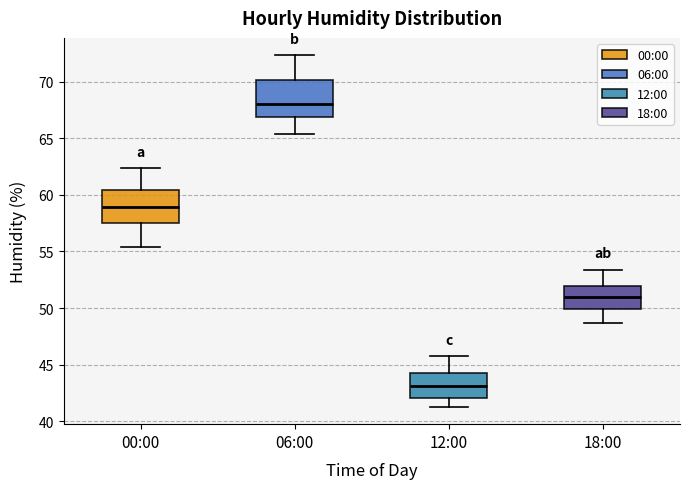

Reading left to right, read every box against the y-axis: the position of its median line, the range the box covers, and the ends of its whiskers. The values are not printed on the chart, so give them approximately, as read against the axis.

00:00: median 59.0, box 57.5 to 60.5, whiskers 55.5 to 62.5
06:00: median 68.0, box 67.0 to 70.0, whiskers 65.5 to 72.5
12:00: median 43.0, box 42.0 to 44.5, whiskers 41.5 to 46.0
18:00: median 51.0, box 50.0 to 52.0, whiskers 48.5 to 53.5